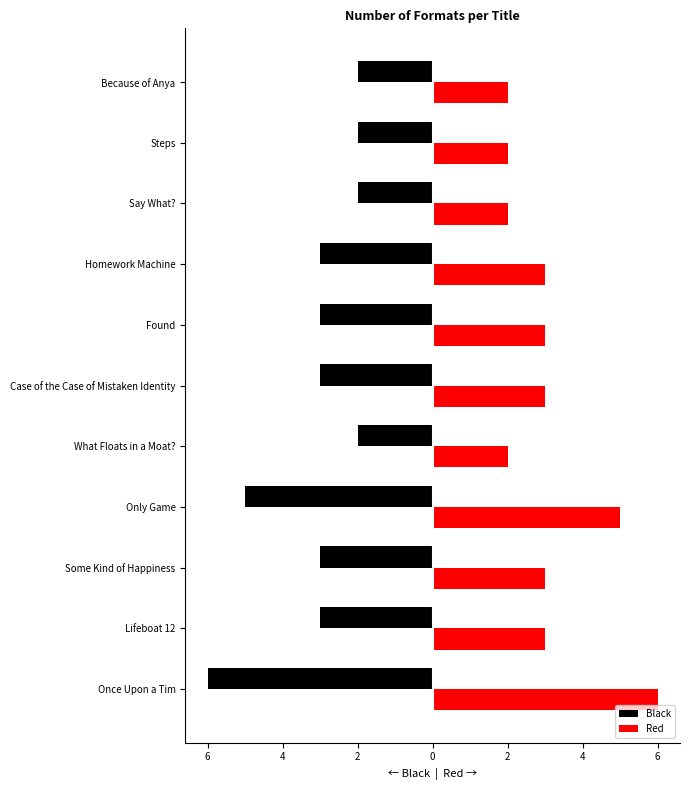

Count the Red values in the range 2 to 3.

9